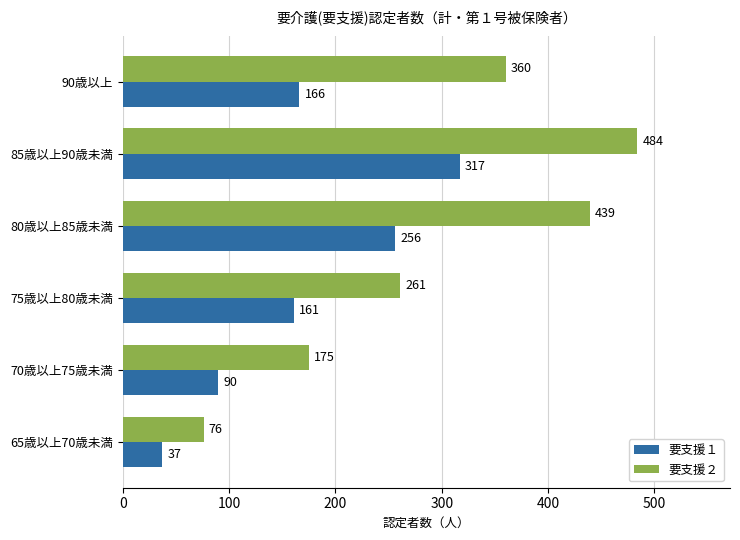

What is the minimum value for 要支援２?

76